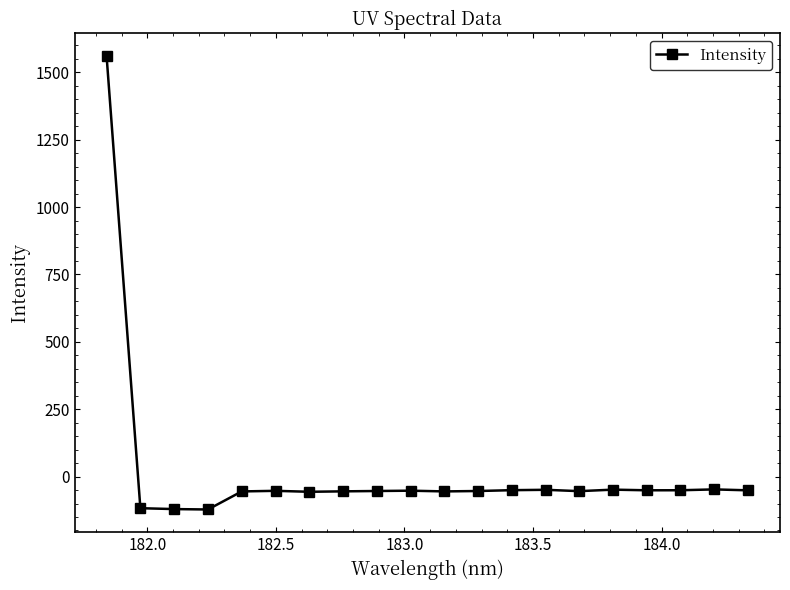

Does the chart have visible grid lines?

No